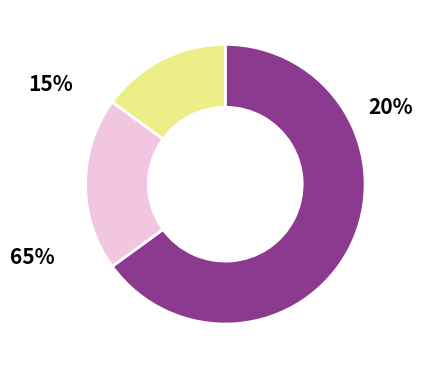

Does any single category account for the majority?

Yes